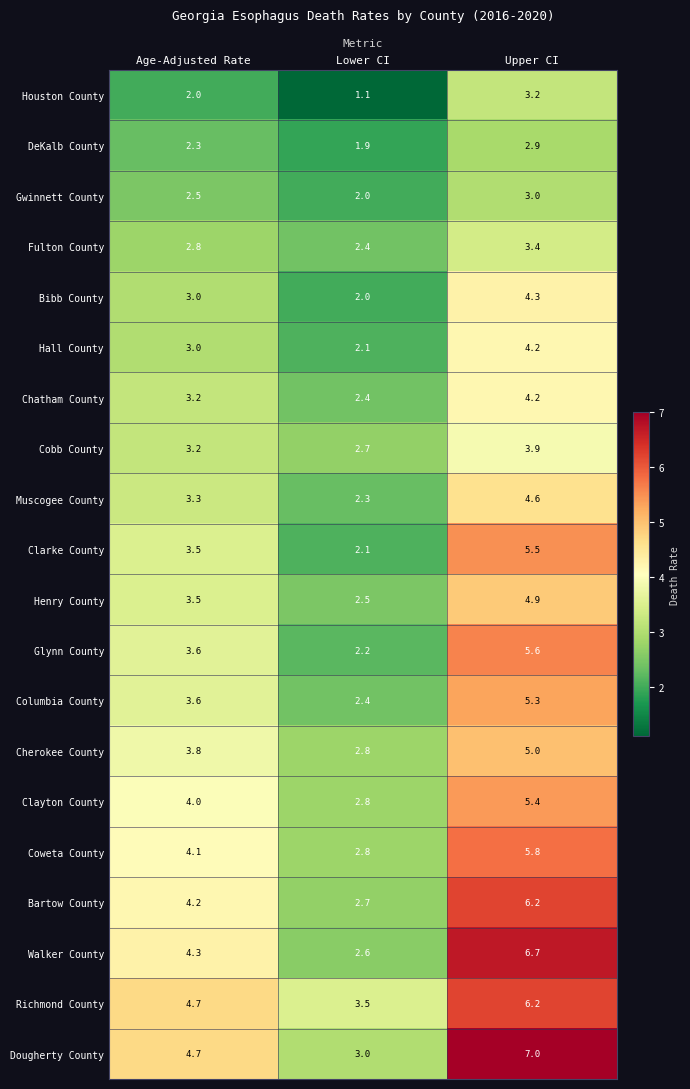

What is the minimum value shown in the chart?

1.1